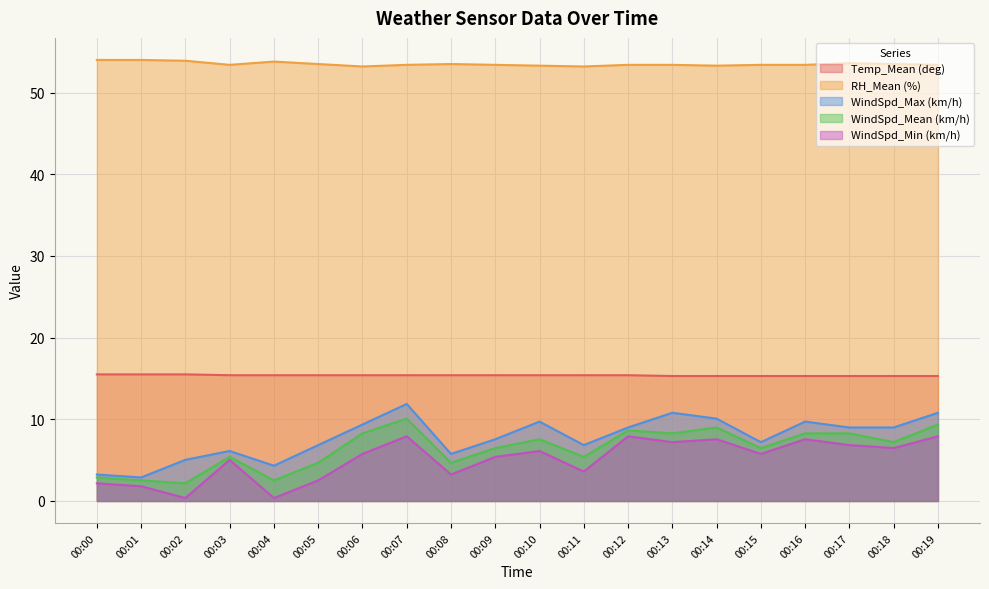

The value of Temp_Mean (deg) at 00:19 is 9.1. True or false?

False